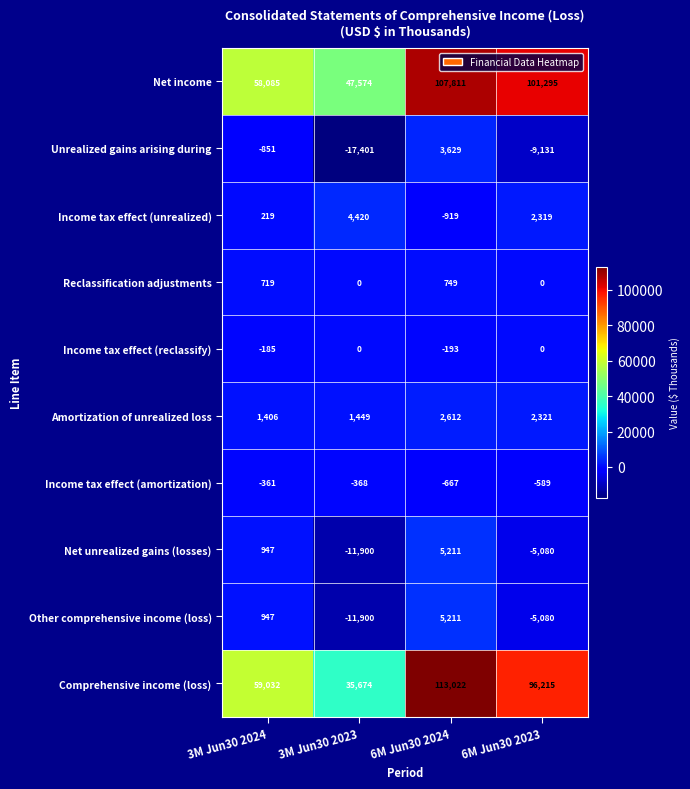

What is the highest value of the Comprehensive income (loss) series?

113022